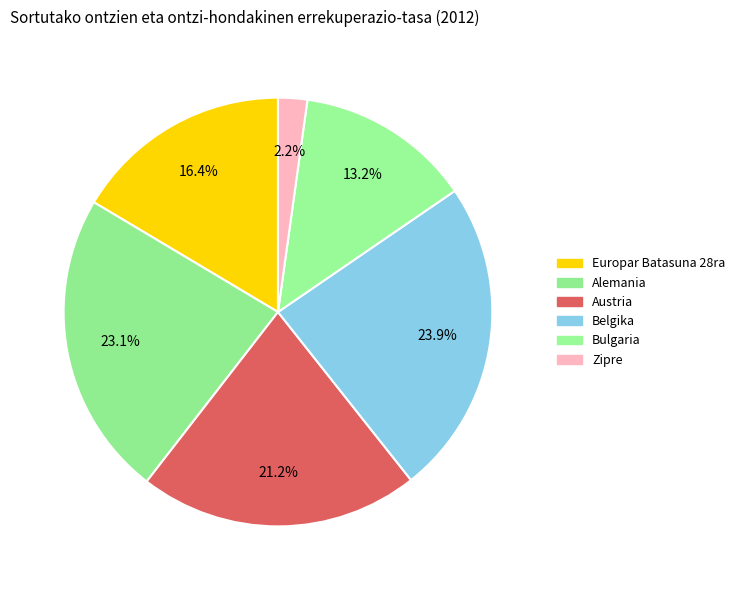

Does Zipre account for over 50% of the chart?

No